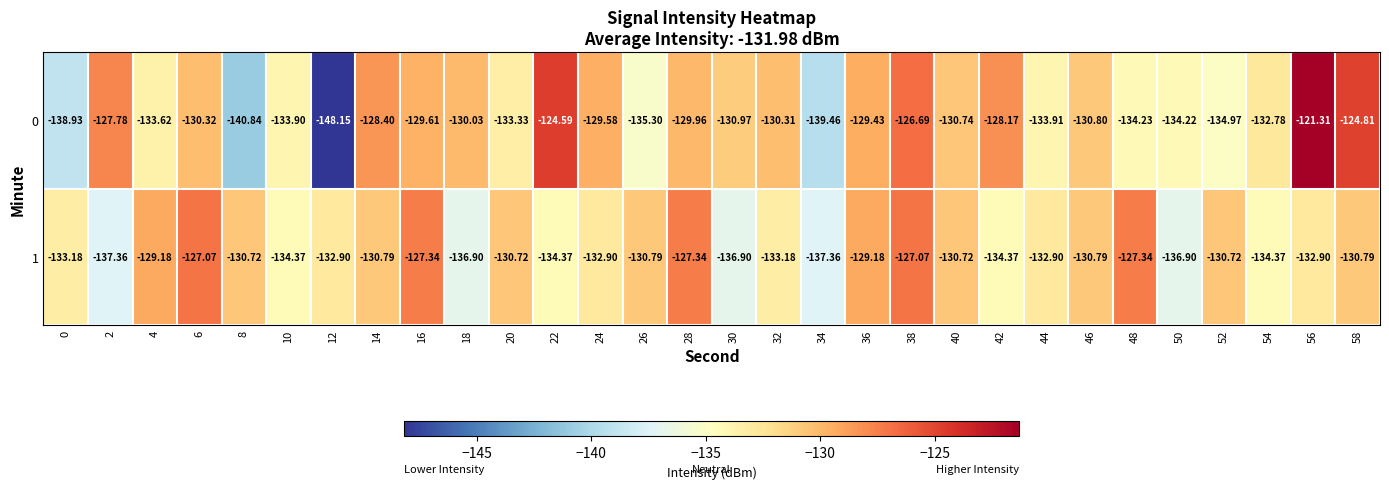

Is the value of 0 at 44 greater than the value of 1 at 6?

No